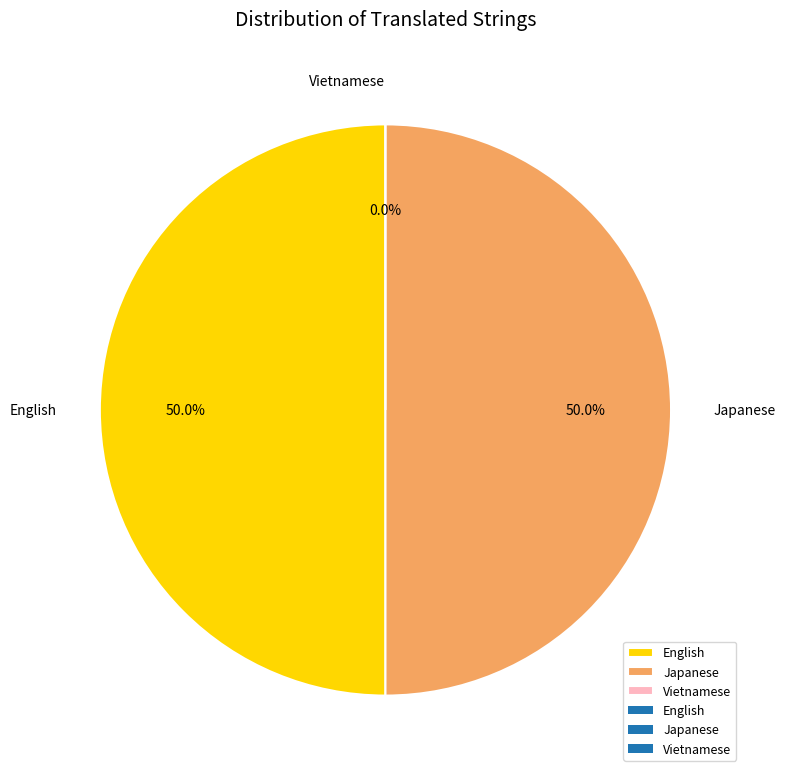

Rank the categories by value from highest to lowest.

English, Japanese, Vietnamese